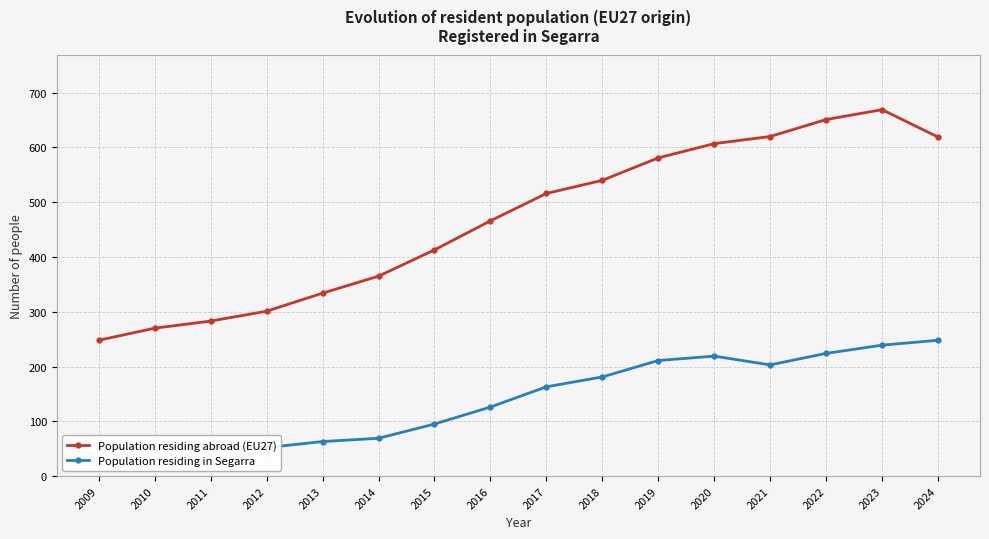

What is the difference between the maximum and minimum values in the Population residing abroad (EU27) series?

421